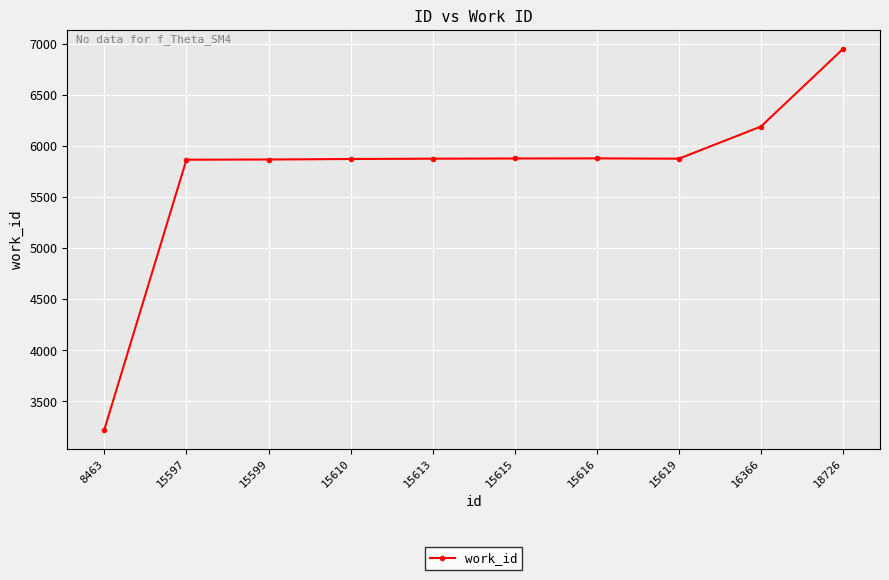

What is the smallest value displayed?

3221